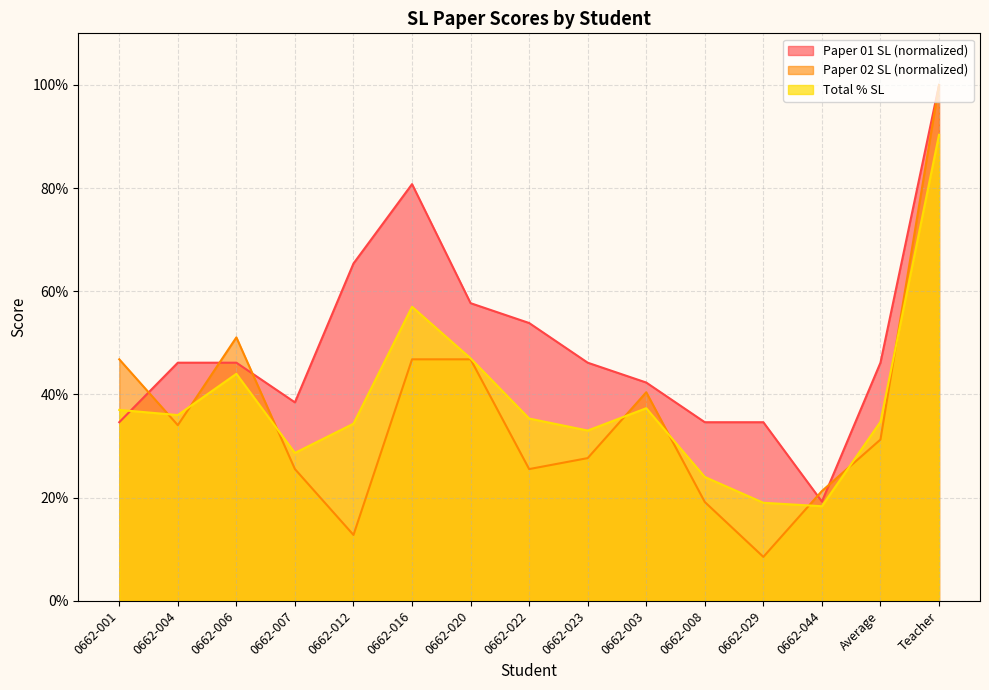

Read the Paper 01 SL value at Teacher.

1.0